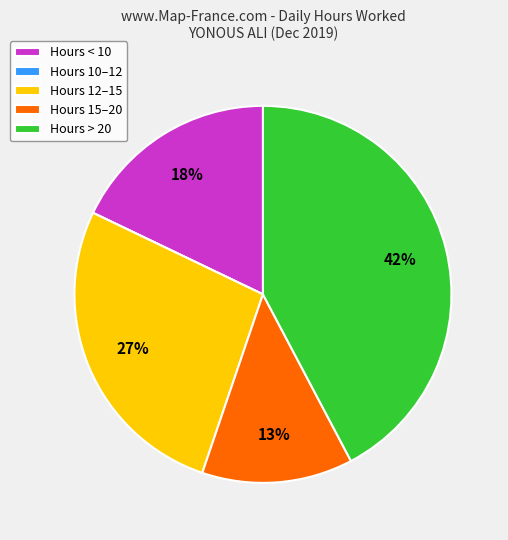

The Hours > 20 slice represents 51% of the pie. True or false?

False